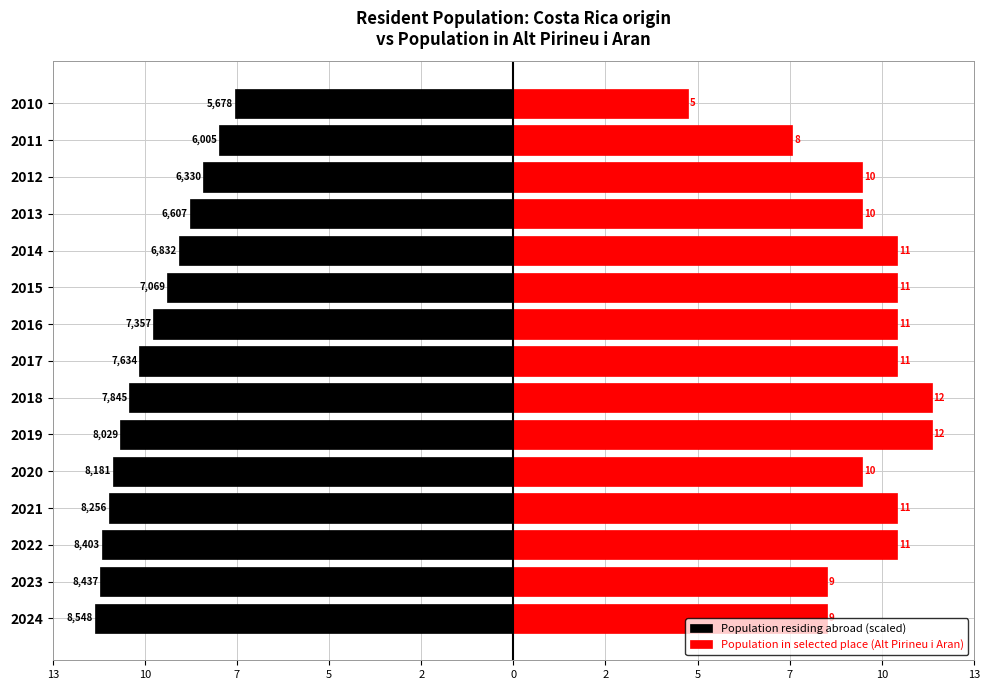

Reading left to right, transcribe all the data shown in this chart.

Population residing abroad (scaled): -12.0	-11.8	-11.8	-11.6	-11.5	-11.3	-11.0	-10.7	-10.3	-9.9	-9.6	-9.3	-8.9	-8.4	-8.0
Population in selected place (Alt Pirineu i Aran): 9.0	9.0	11.0	11.0	10.0	12.0	12.0	11.0	11.0	11.0	11.0	10.0	10.0	8.0	5.0